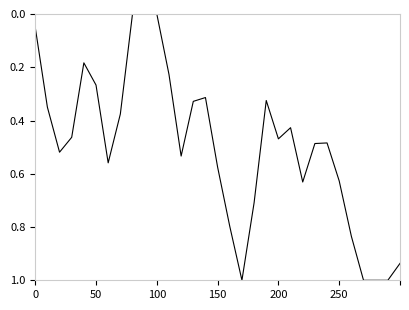

What is the maximum value shown in the chart?

1.0